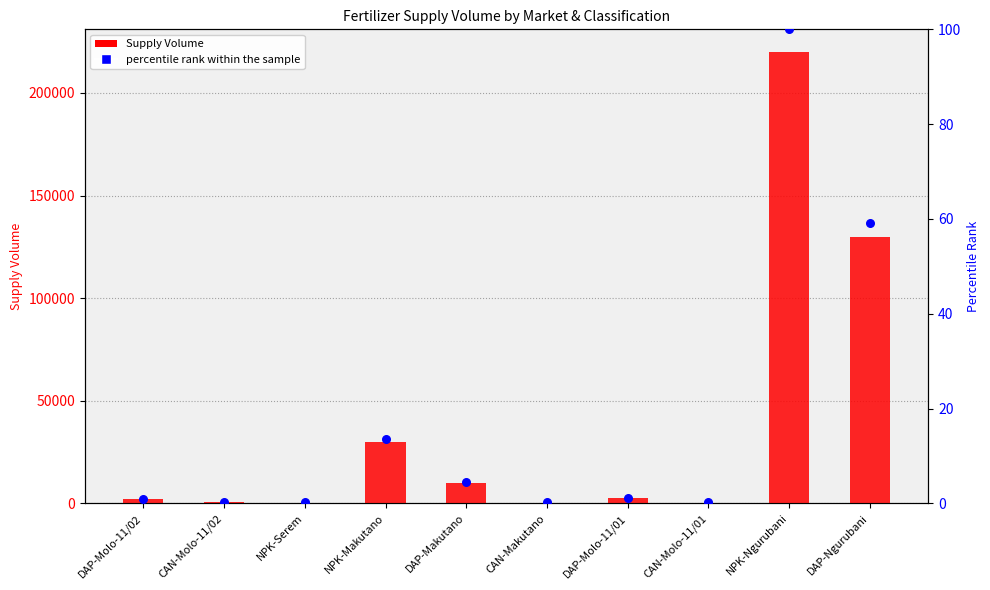

Which series has the largest Y range (max minus min)?

Supply Volume